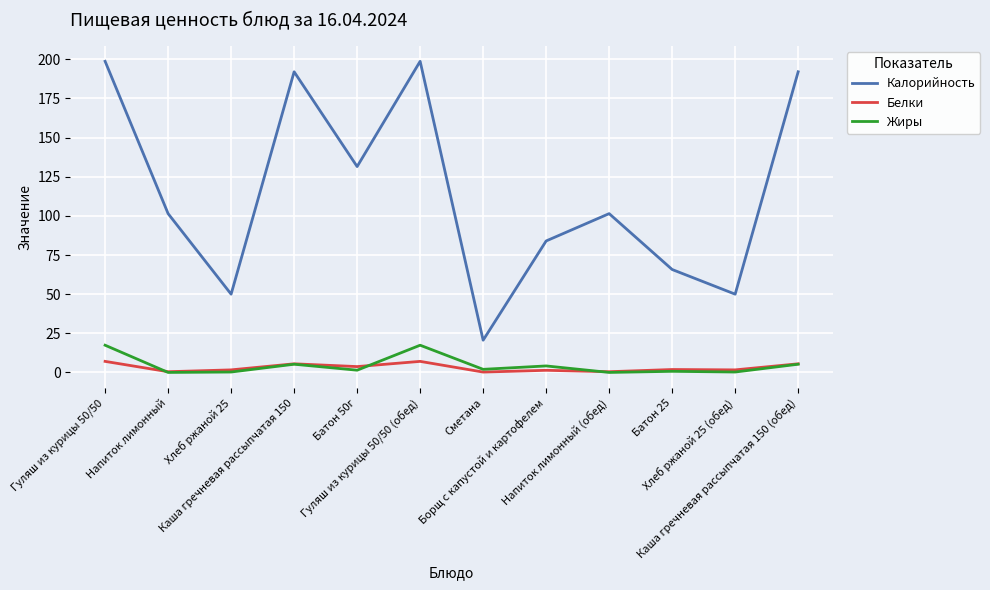

True or false: Калорийность and Жиры intersect in this chart.

False